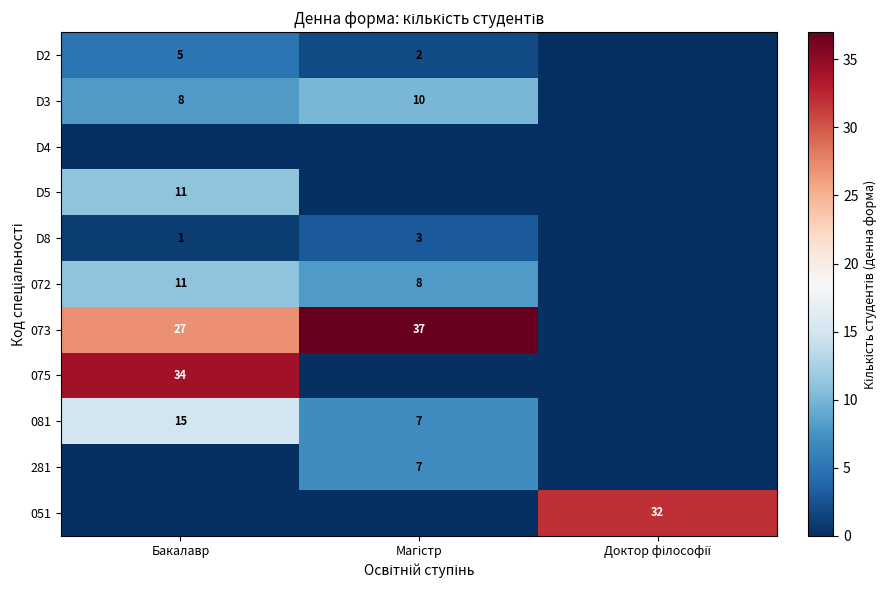

How many values in the D2 series are below 2?

1